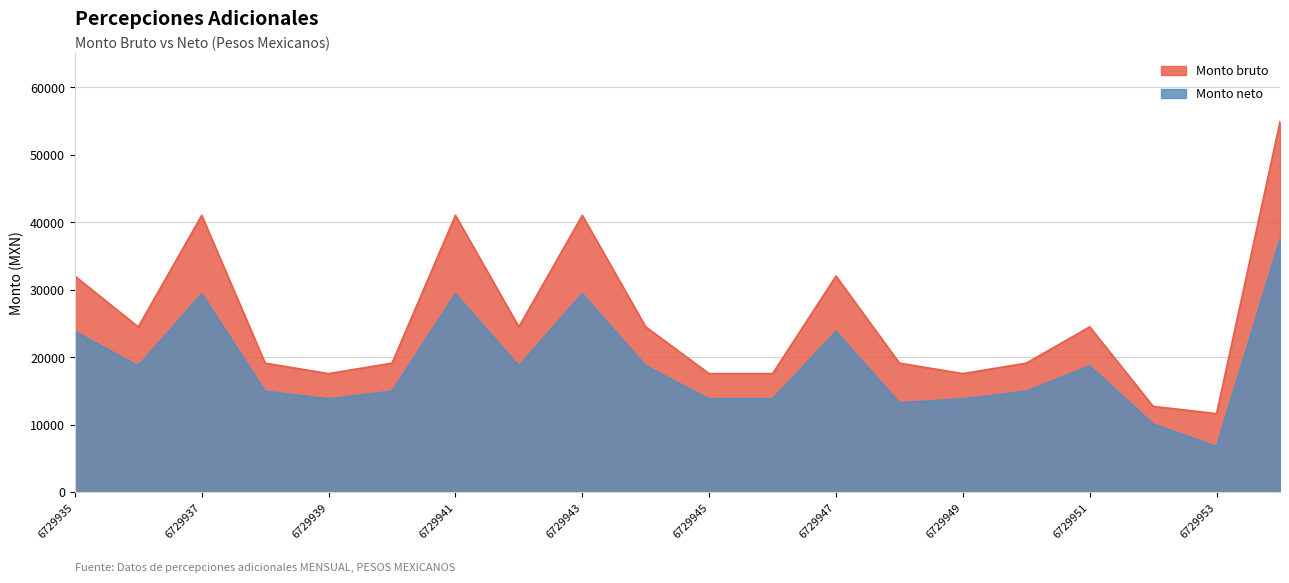

List the series in order of their peak value, lowest first.

Monto neto, Monto bruto